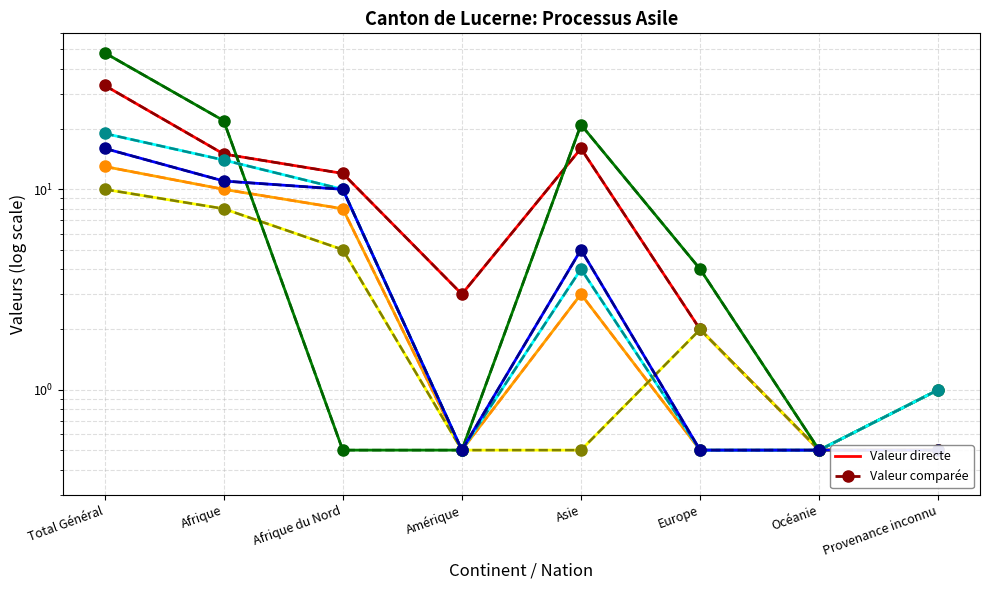

The col_7 (Règlements) series shows 21.0 at Asie. True or false?

True